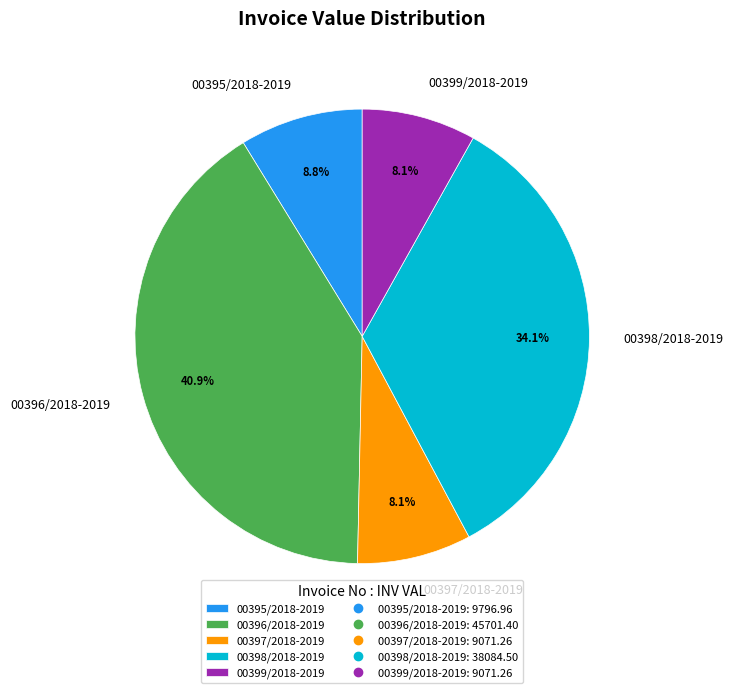

The 00397/2018-2019 slice represents 8% of the pie. True or false?

True